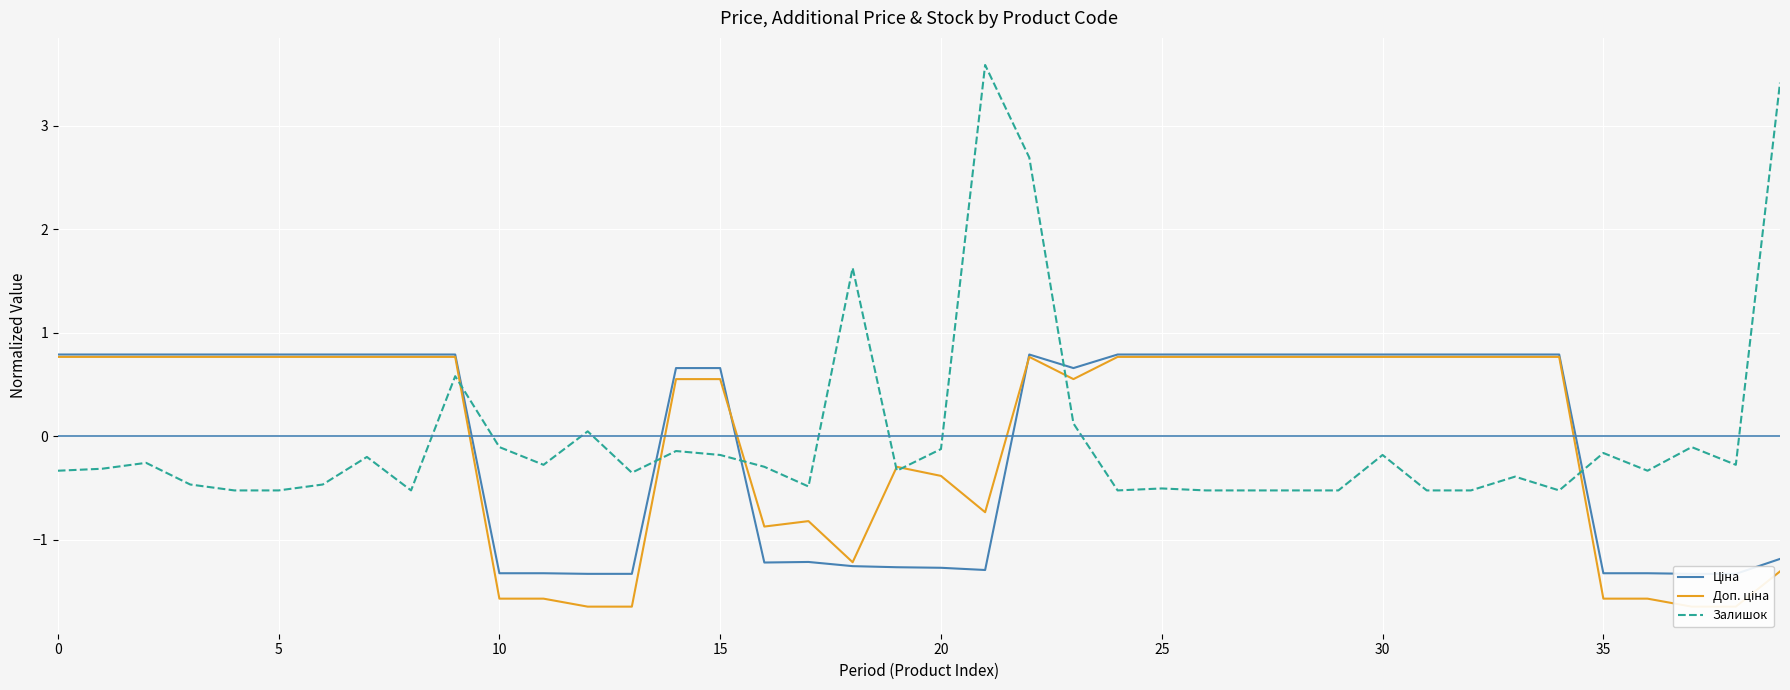

True or false: Залишок has more than 0 interior local peaks.

True